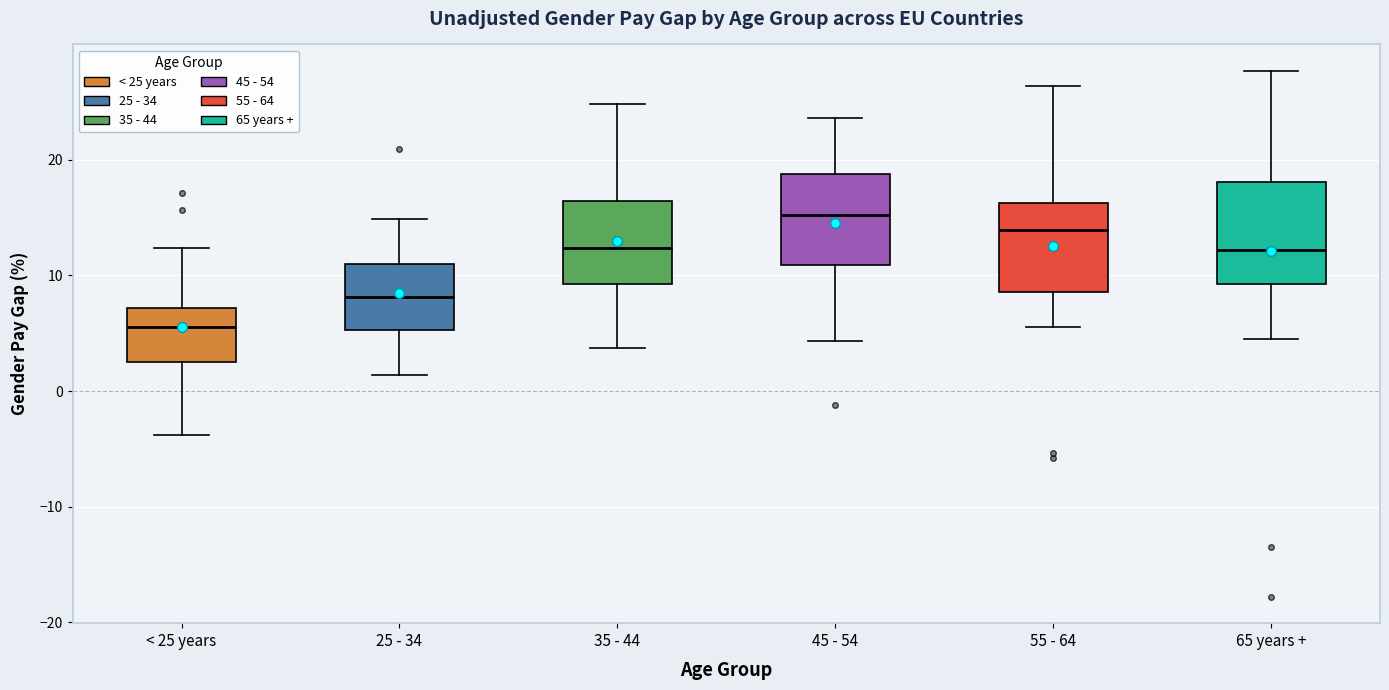

Reading left to right, read every box against the y-axis: the position of its median line, the range the box covers, and the ends of its whiskers. The values are not printed on the chart, so give them approximately, as read against the axis.

< 25 years: median 6, box 3 to 7, whiskers -4 to 12
25 - 34: median 8, box 5 to 11, whiskers 1 to 15
35 - 44: median 12, box 9 to 16, whiskers 4 to 25
45 - 54: median 15, box 11 to 19, whiskers 4 to 24
55 - 64: median 14, box 9 to 16, whiskers 6 to 26
65 years +: median 12, box 9 to 18, whiskers 5 to 28